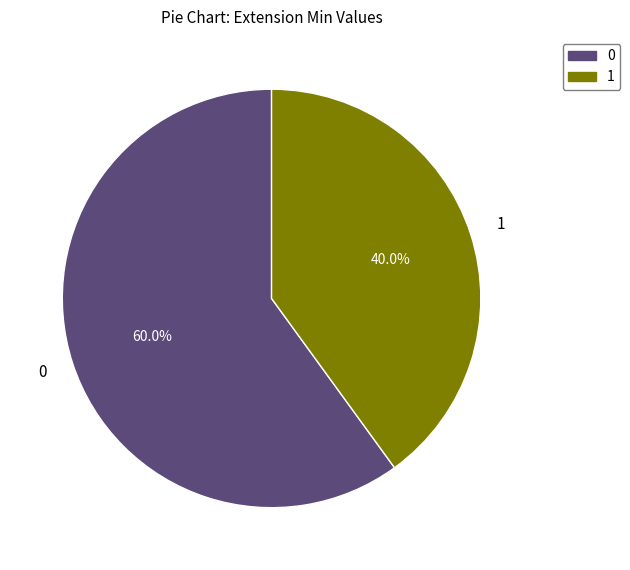

Combined, what portion of the pie is 1 and 0?

100.0%